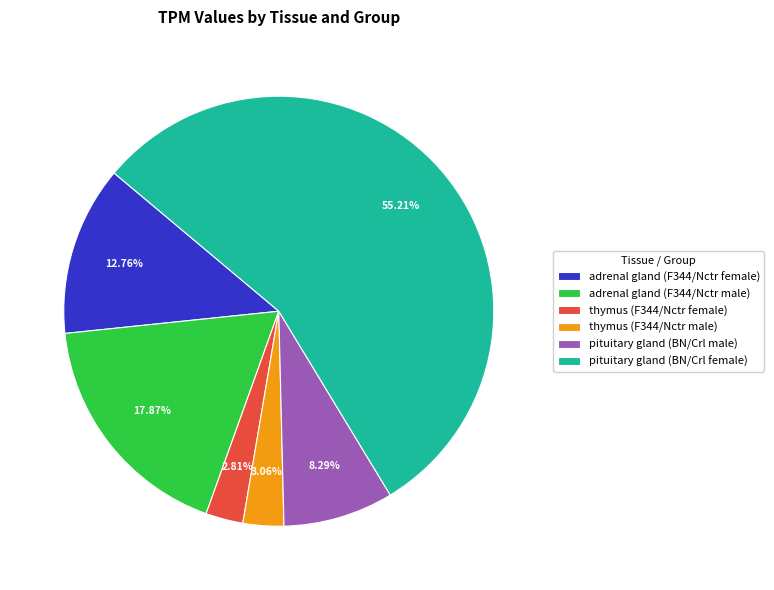

Approximately how many times larger is the value at adrenal gland (F344/Nctr female) compared to pituitary gland (BN/Crl female)?

0.2